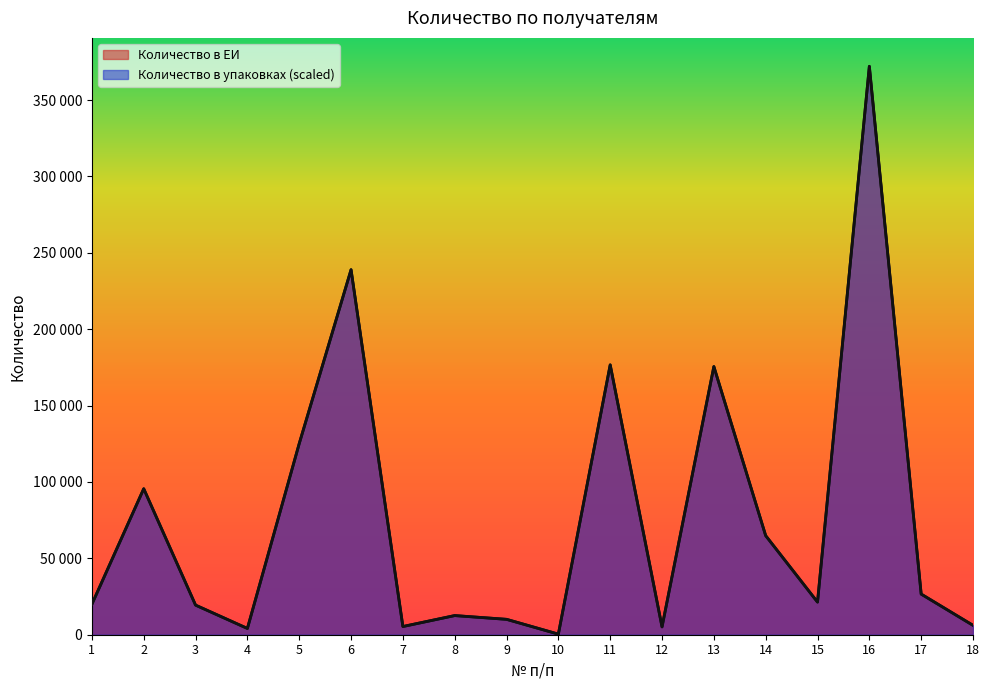

Rank the categories by Количество в ЕИ value from lowest to highest.

10, 4, 12, 7, 18, 9, 8, 3, 1, 15, 17, 14, 2, 5, 13, 11, 6, 16